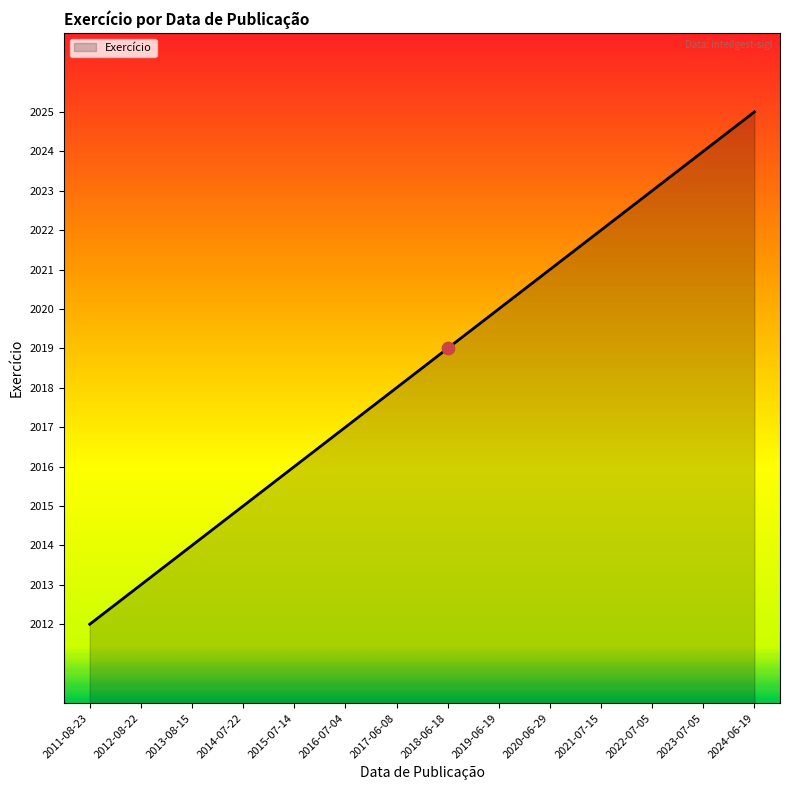

Approximately how many times larger is the value at 2014-07-22 compared to 2022-07-05?

1.0